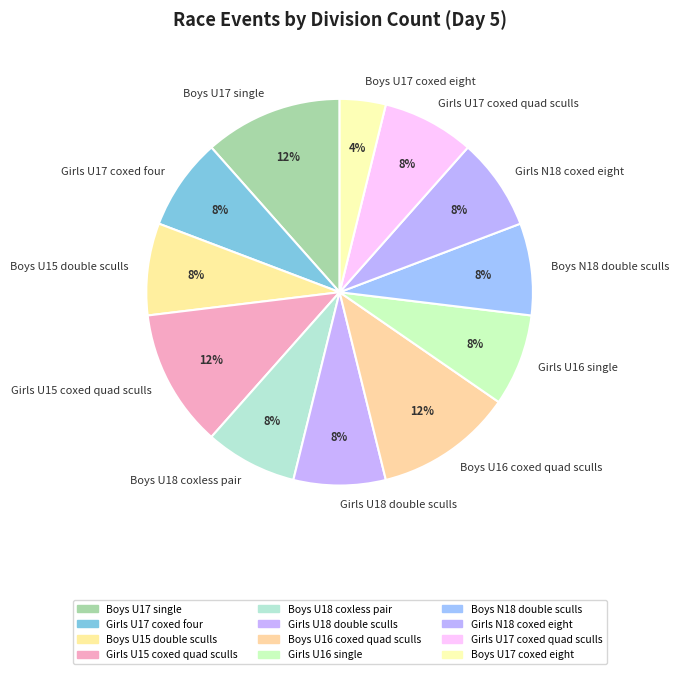

How many slices are in this pie chart?

12